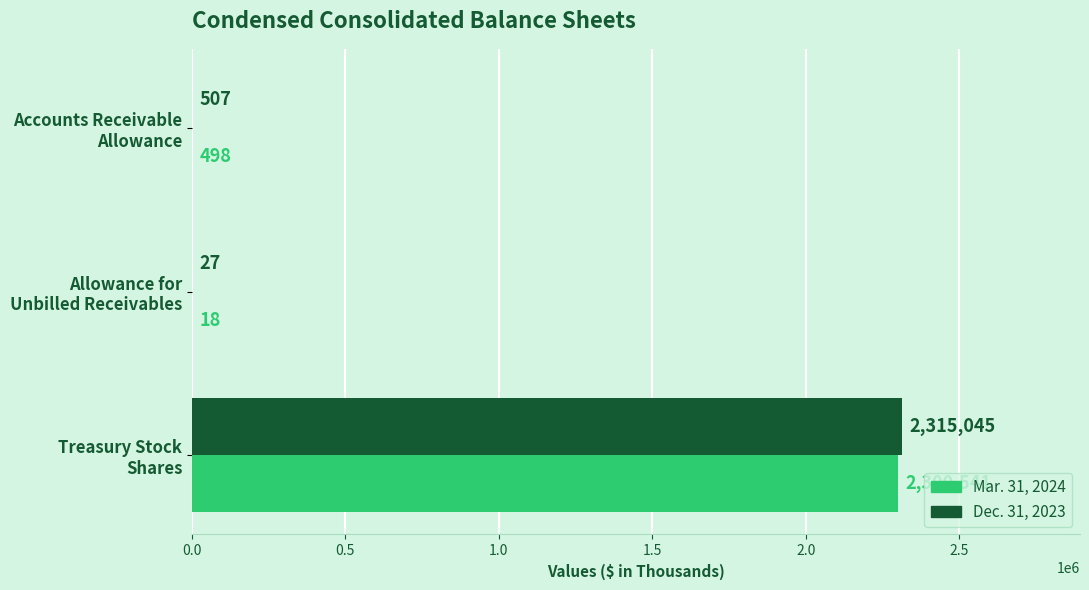

What is the sum of all Mar. 31, 2024 values?

2301057